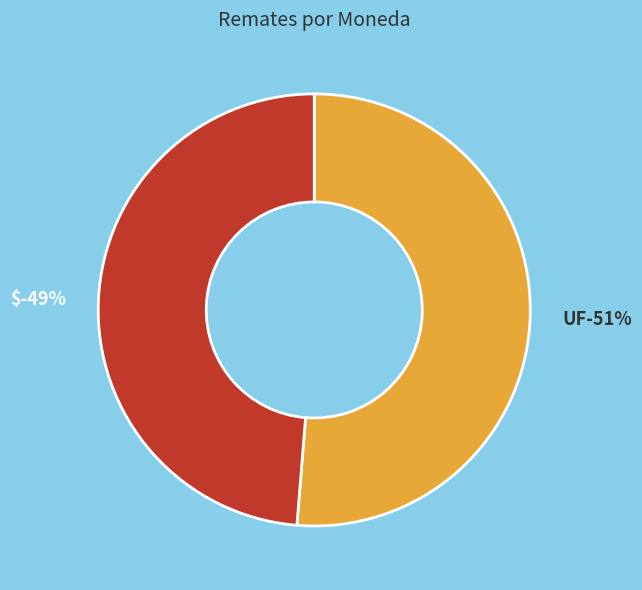

To the nearest percent, what portion does $ represent?

49%